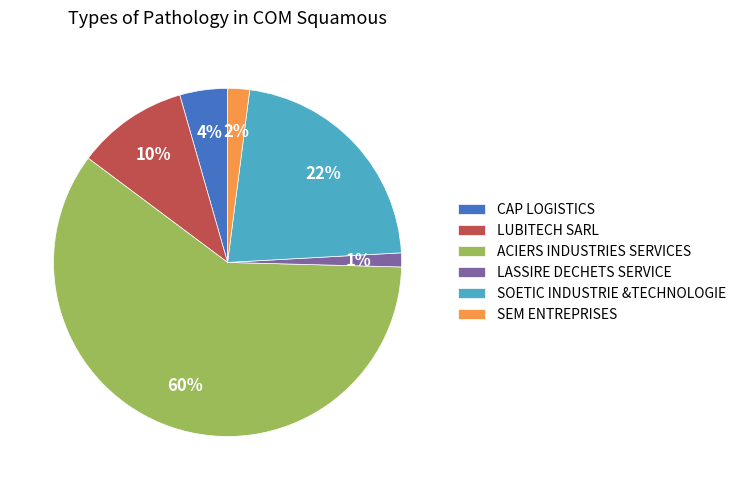

Which has a higher value, SEM ENTREPRISES or LASSIRE DECHETS SERVICE?

SEM ENTREPRISES